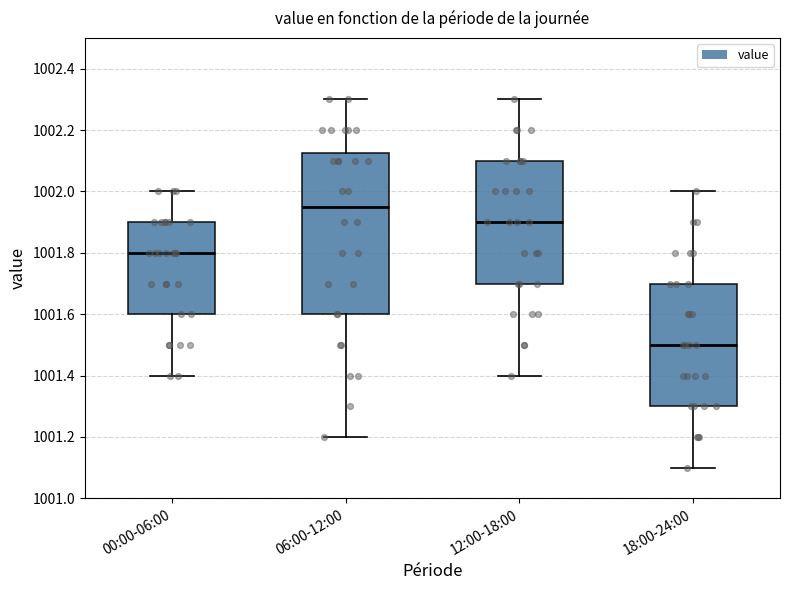

Reading left to right, read every box against the y-axis: the position of its median line, the range the box covers, and the ends of its whiskers. The values are not printed on the chart, so give them approximately, as read against the axis.

00:00-06:00: median 1001.80, box 1001.60 to 1001.90, whiskers 1001.40 to 1002.00
06:00-12:00: median 1001.96, box 1001.60 to 1002.12, whiskers 1001.20 to 1002.30
12:00-18:00: median 1001.90, box 1001.70 to 1002.10, whiskers 1001.40 to 1002.30
18:00-24:00: median 1001.50, box 1001.30 to 1001.70, whiskers 1001.10 to 1002.00